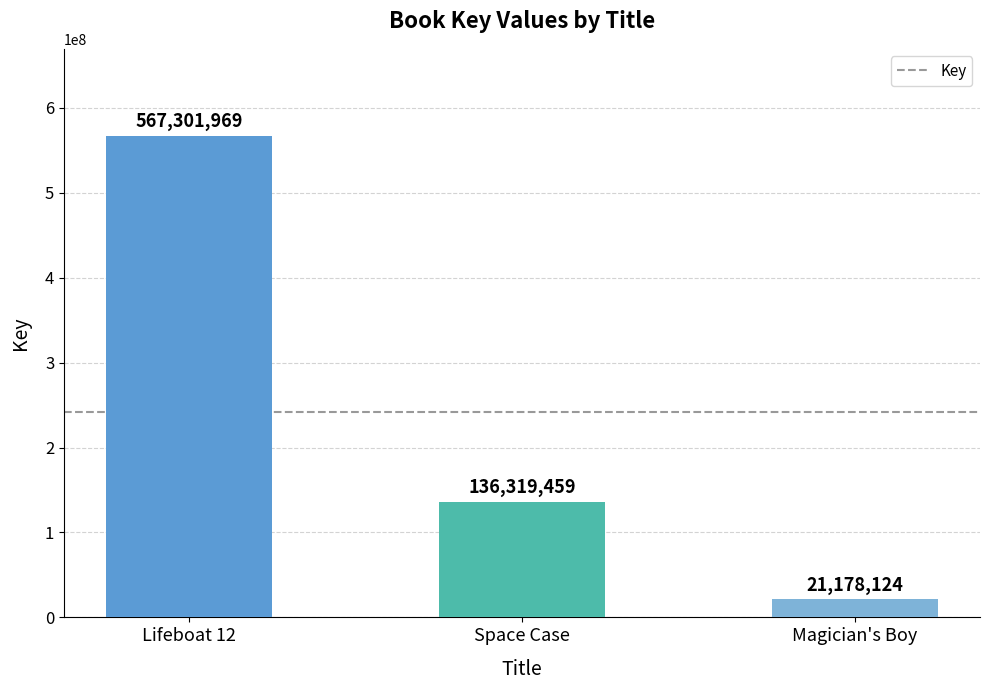

Reading right to left, transcribe all the data shown in this chart.

21178124	136319459	567301969